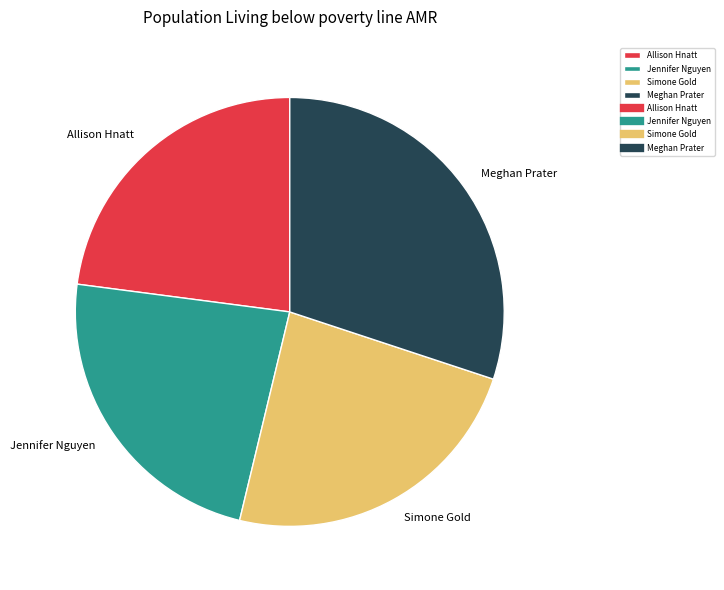

Do Meghan Prater and Simone Gold together represent more than half of the pie?

Yes